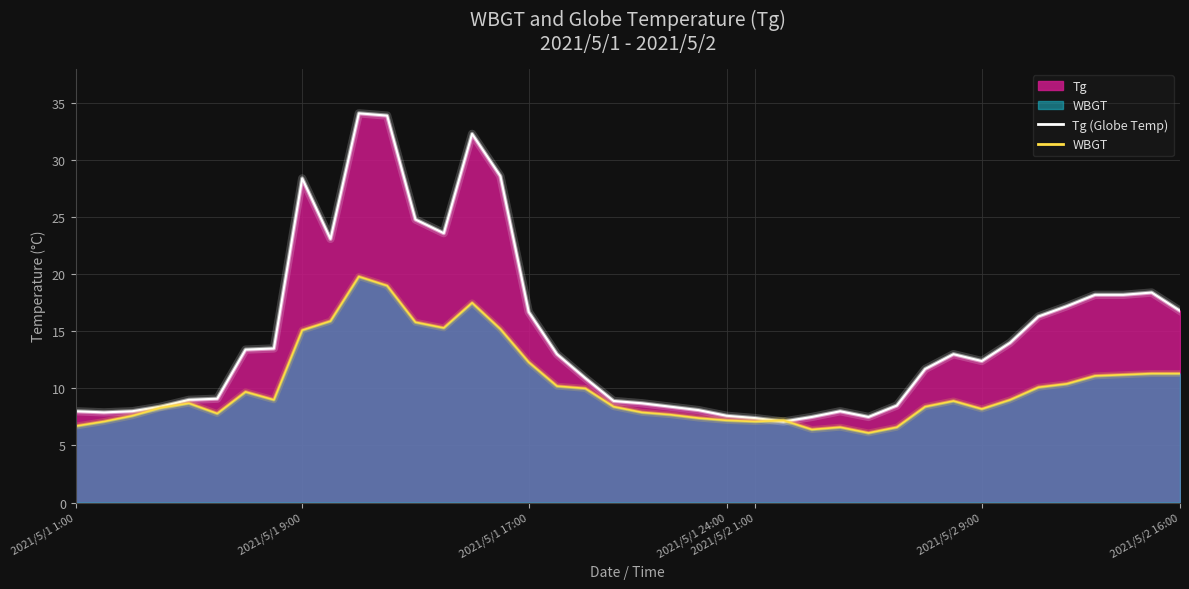

True or false: WBGT has a value of 15.8 at 2021/5/1 13:00.

True